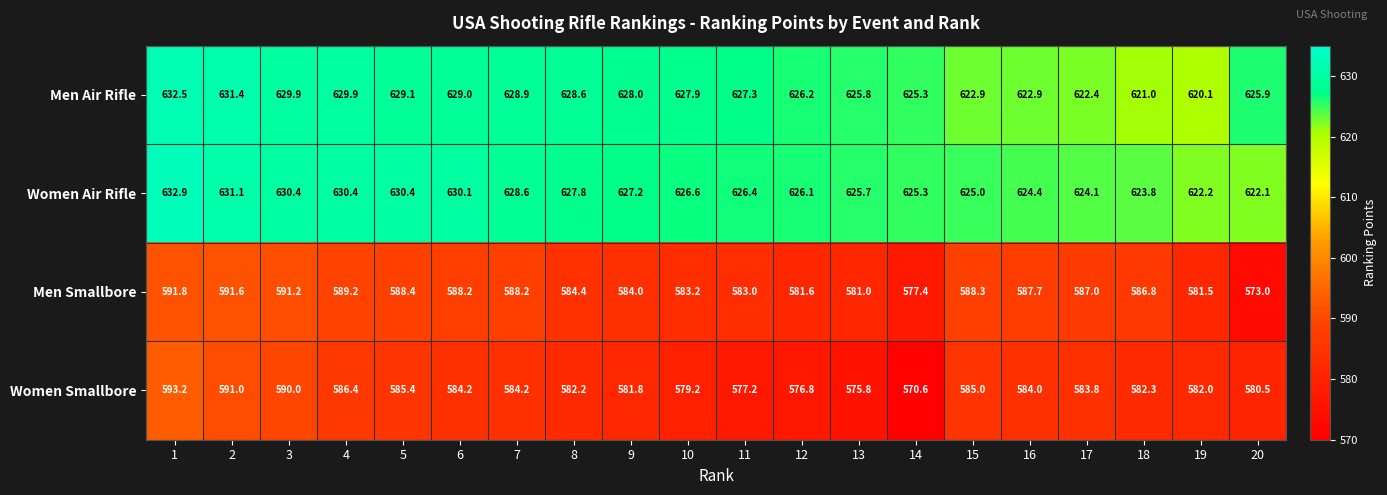

Is it true that Women Smallbore equals 398.0 at 7?

False